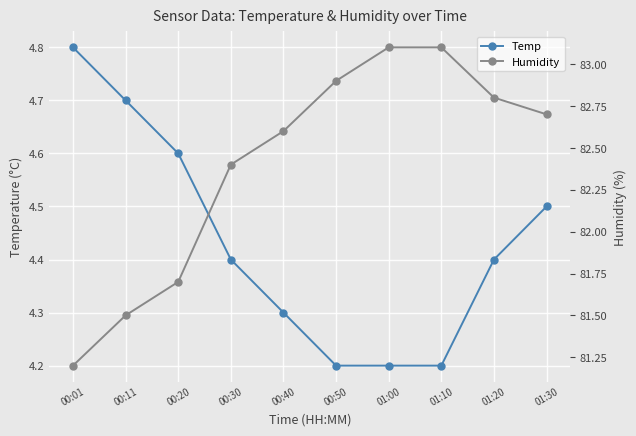

What is the minimum value for Humidity?

81.2